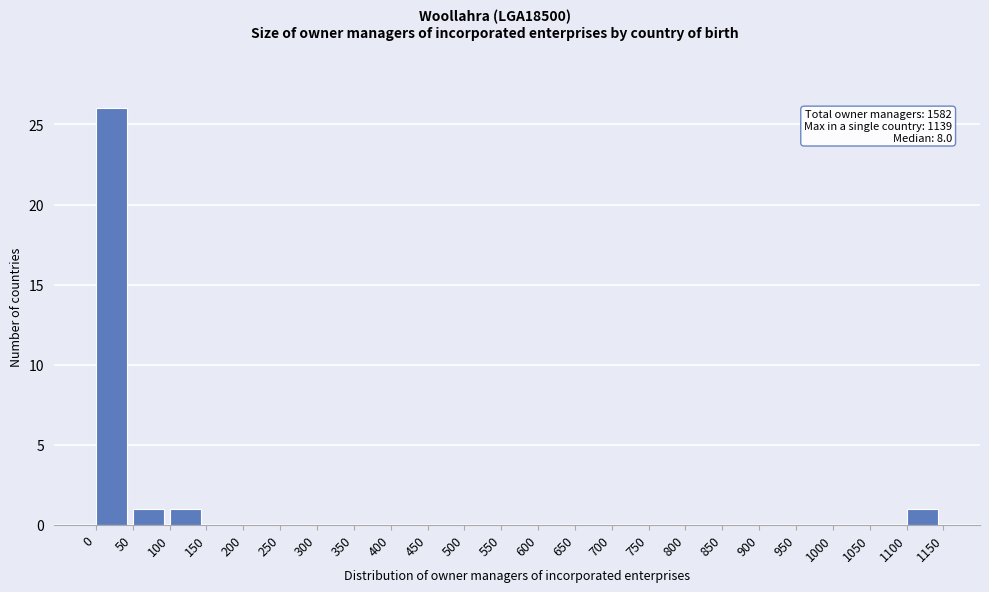

Over which range of the x-axis is the bar tallest?

0 to 50